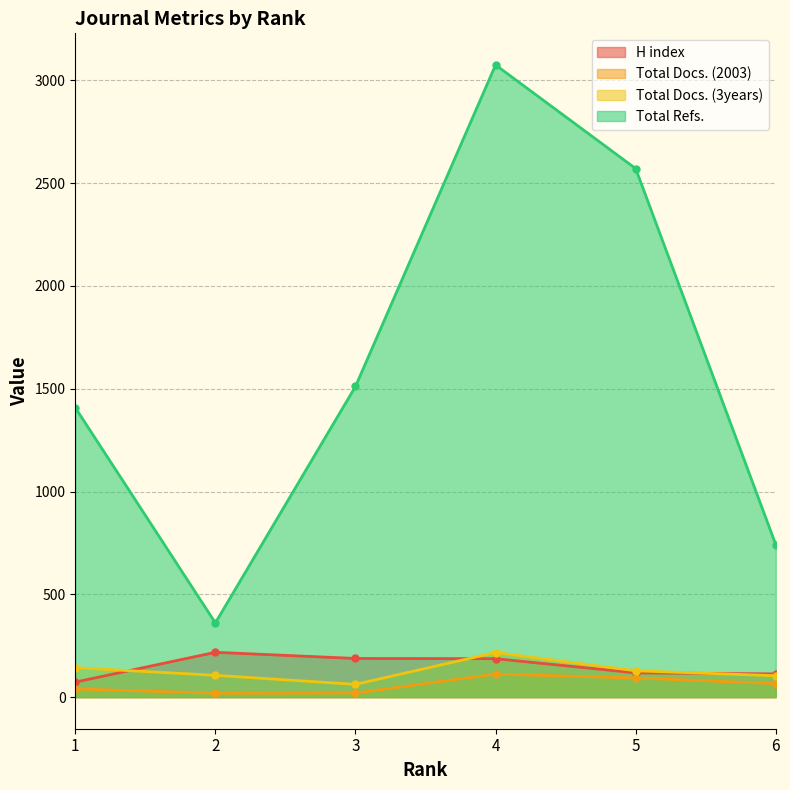

At which category is the sum across all series the highest?

4